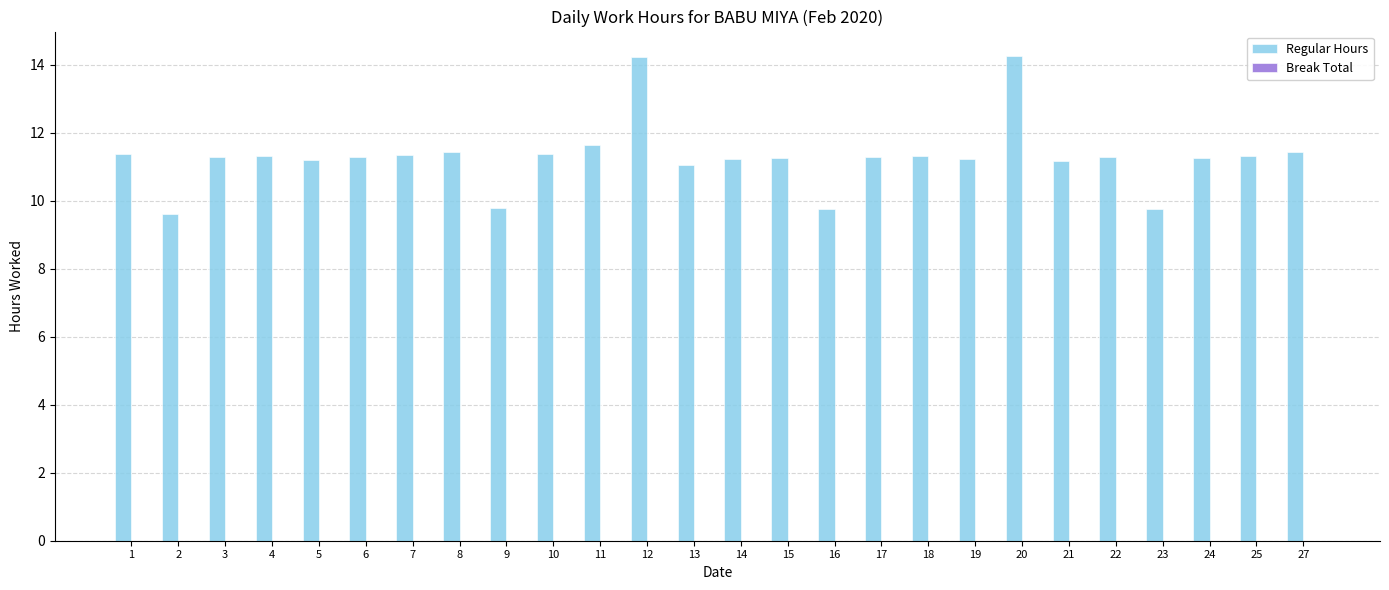

What is the value of the 26th bar from the left?

11.4